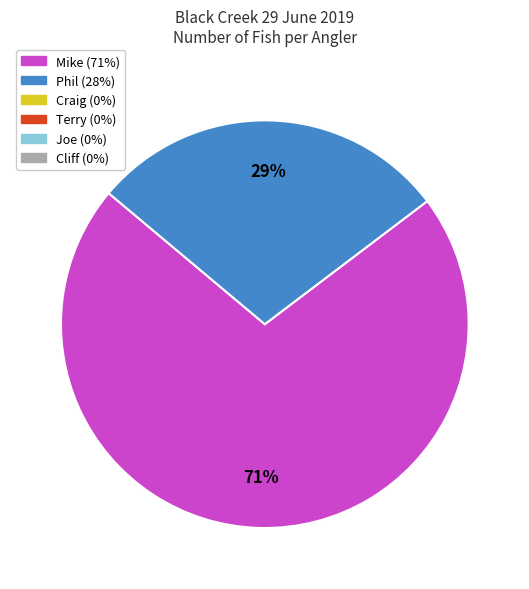

Is there any slice that represents more than half of the pie?

Yes